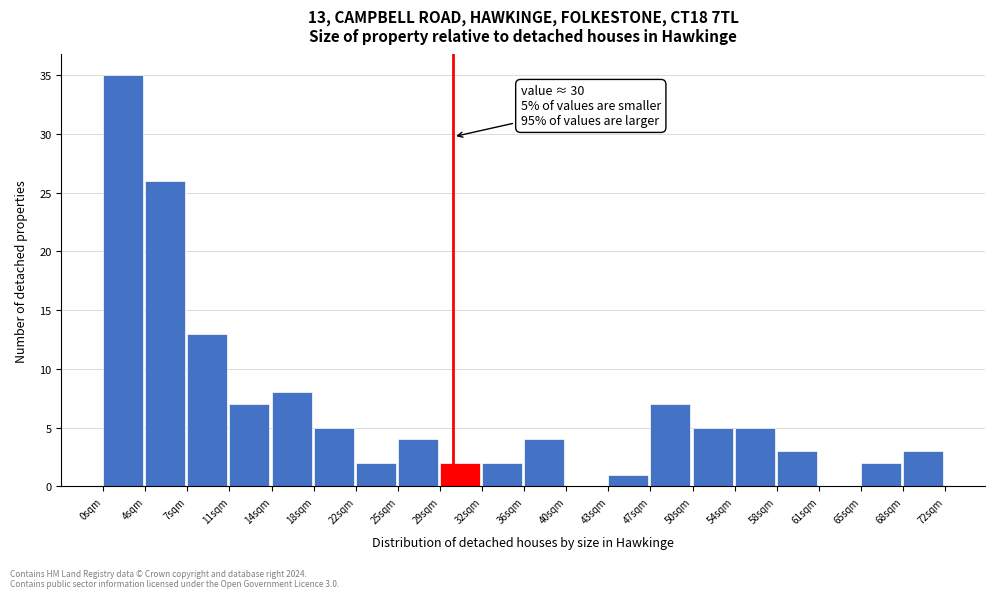

Which range on the x-axis has the tallest bar?

0.0 to 3.5